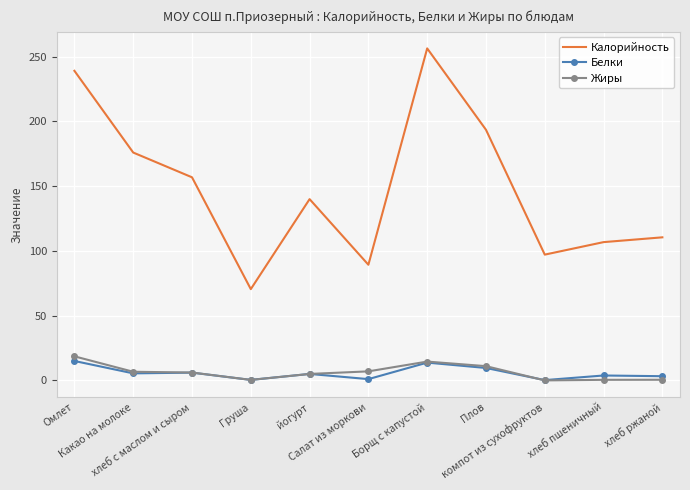

List the series in order of their peak value, lowest first.

Белки, Жиры, Калорийность